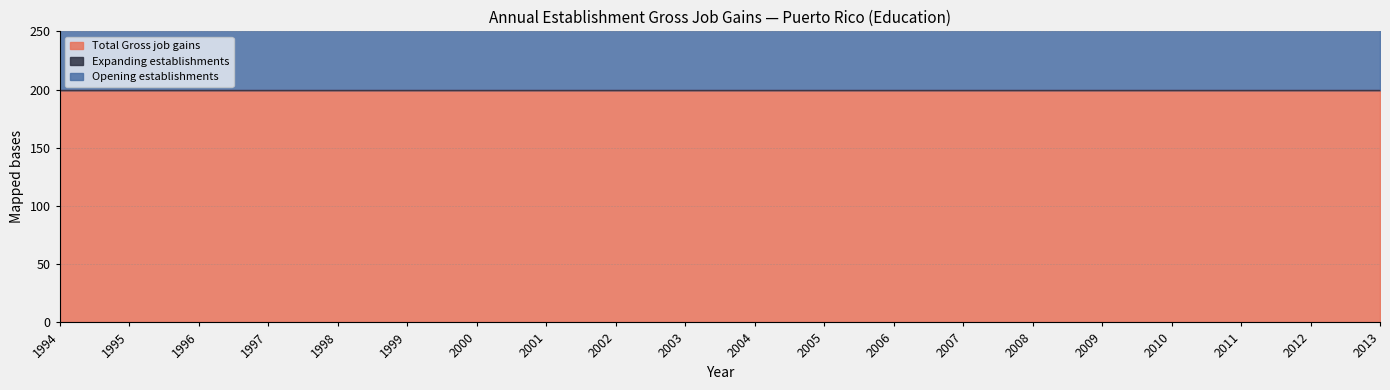

Between 2003 and 1995, which is larger?

2003